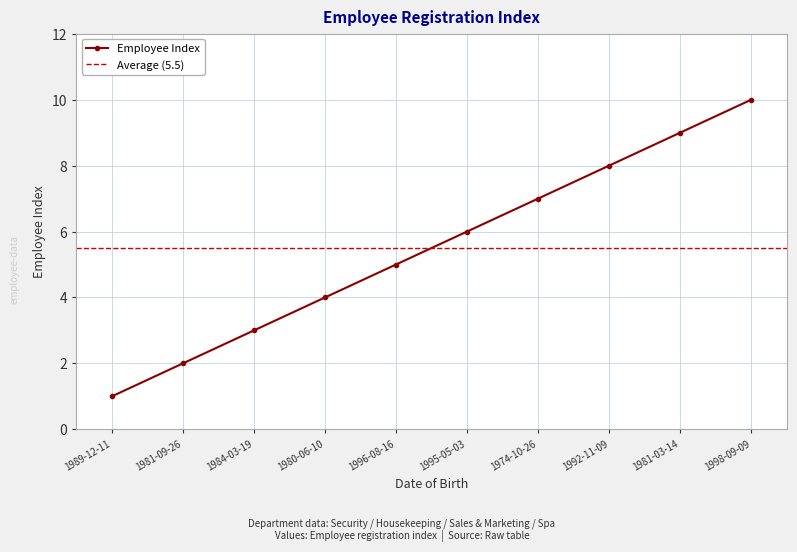

Which label corresponds to the smallest value in the chart?

1989-12-11